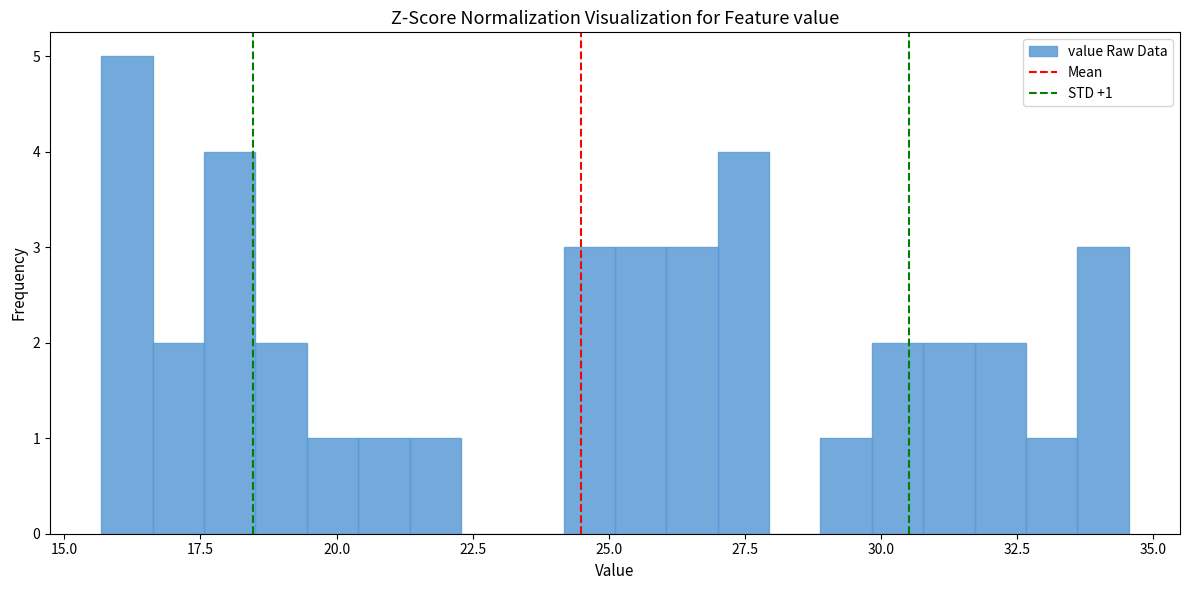

Around what value on the x-axis is the tallest bar? Give the approximate position of its centre, as read against the axis.

16.0